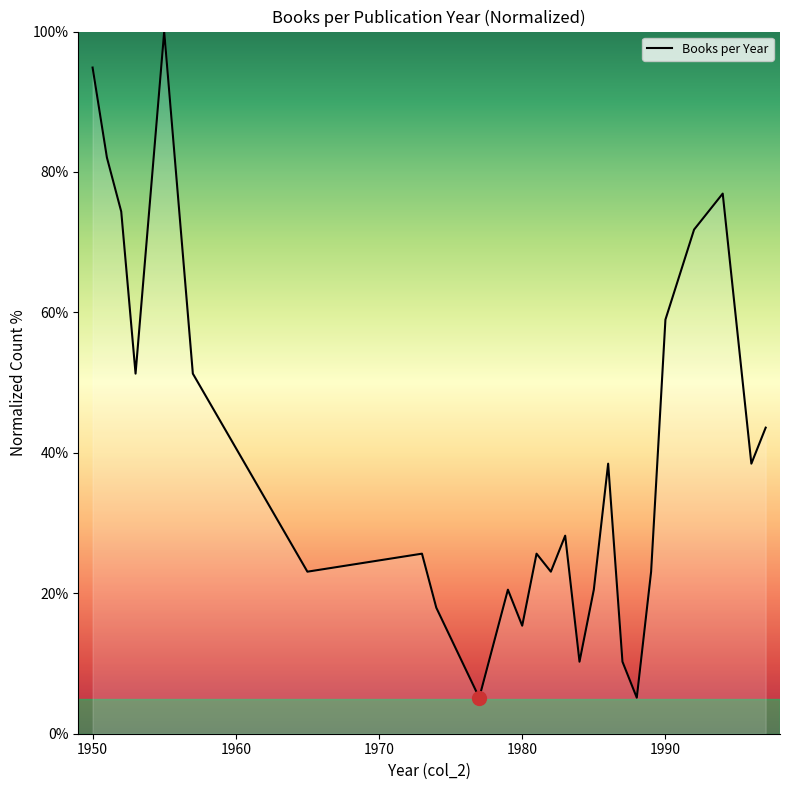

What is the minimum value shown in the chart?

5.1